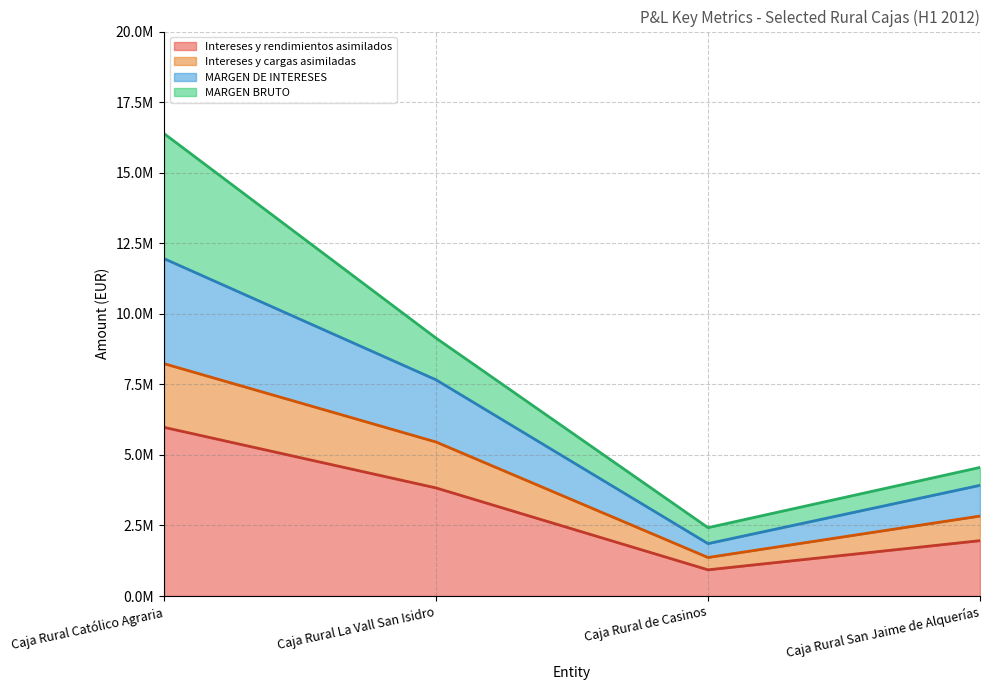

Which has a higher value, Caja Rural San Jaime de Alquerías or Caja Rural La Vall San Isidro?

Caja Rural La Vall San Isidro